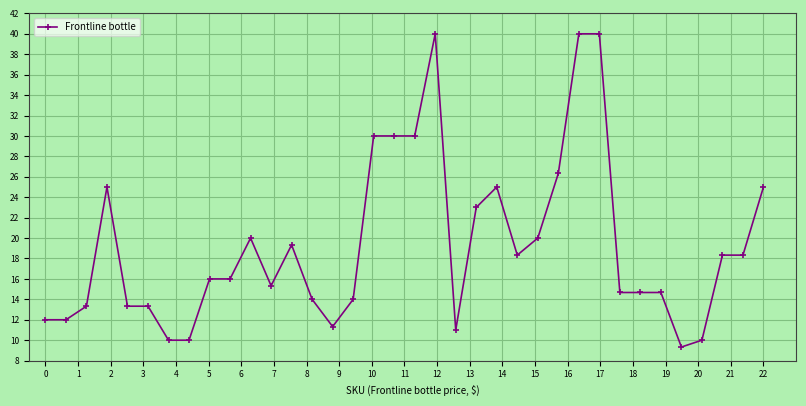

What is the smallest value displayed?

9.3